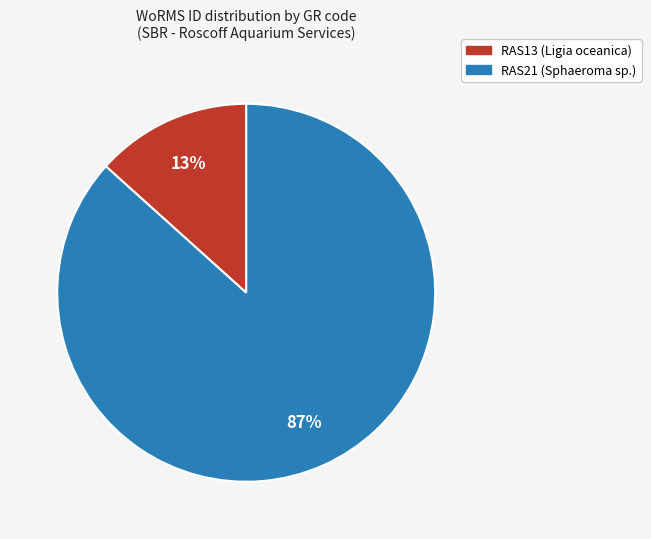

Rank the categories by value from lowest to highest.

RAS13 (Ligia oceanica), RAS21 (Sphaeroma sp.)